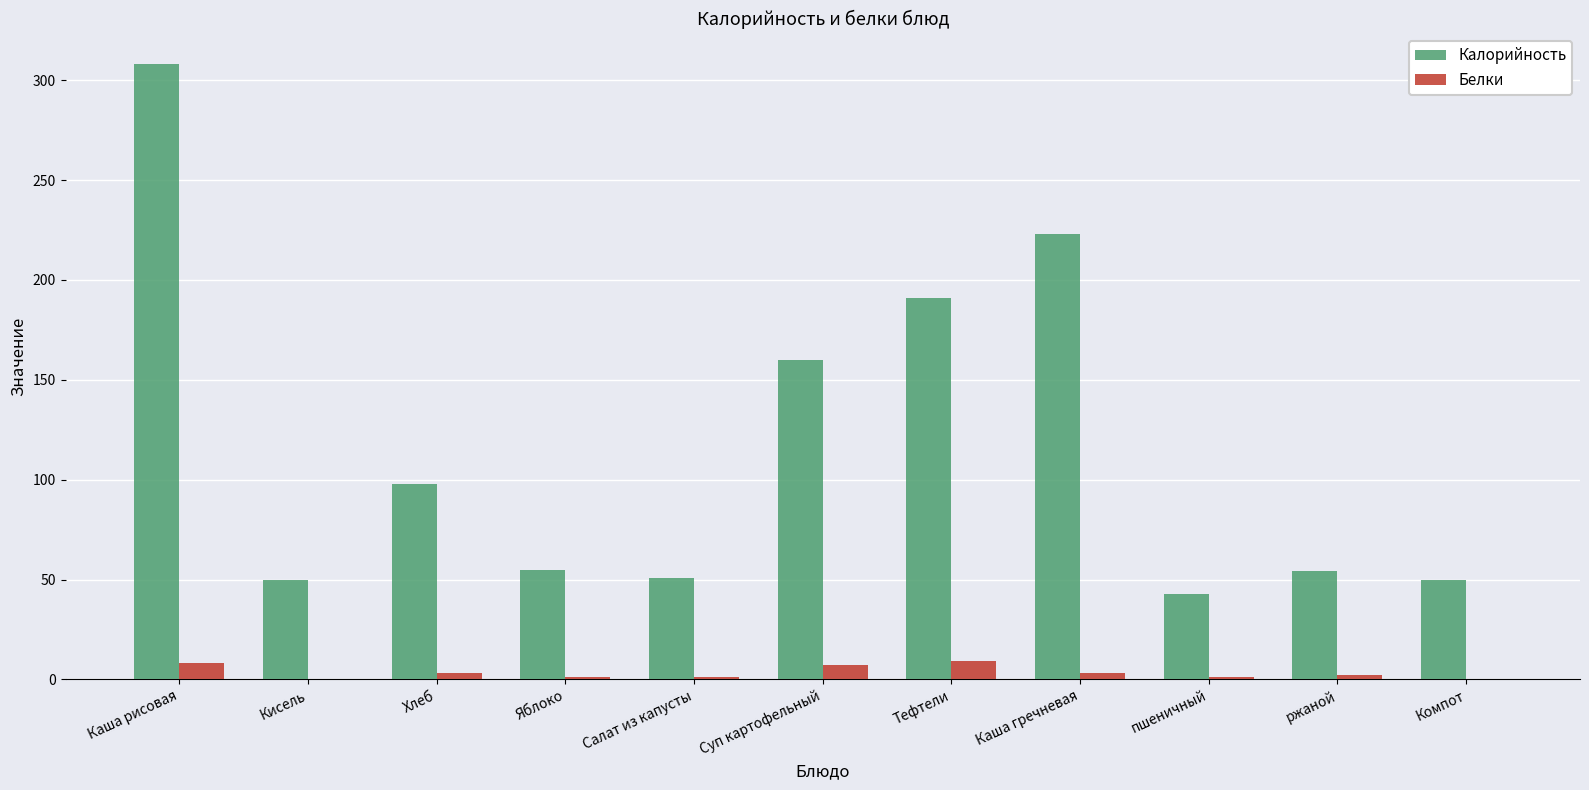

The Калорийность series shows 170.4 at Хлеб. True or false?

False